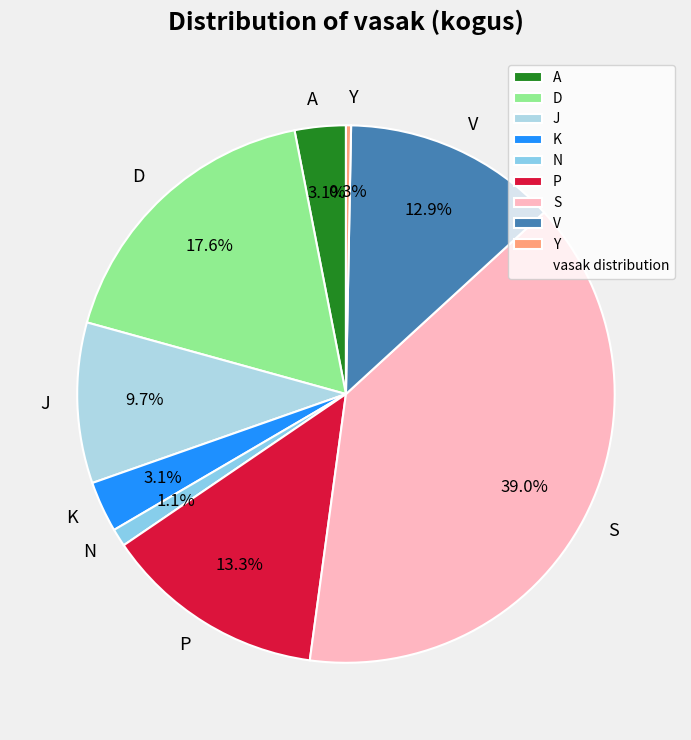

True or false: V accounts for 26% of the total.

False